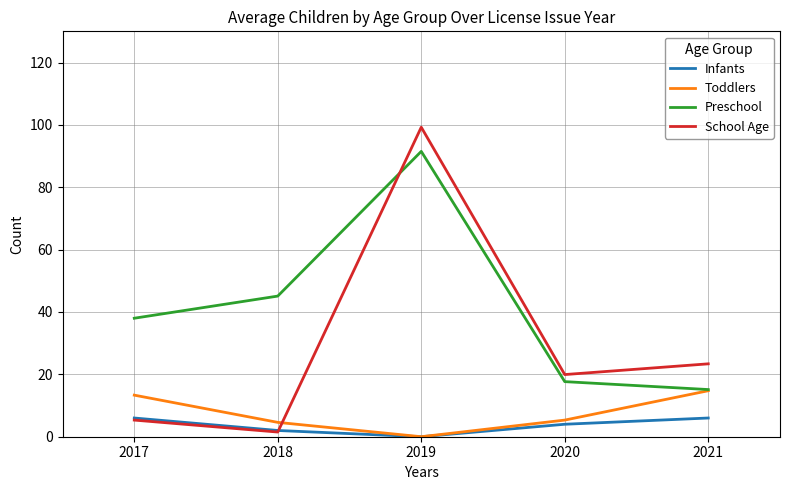

What are all the series names shown in the legend?

Infants, Toddlers, Preschool, School Age